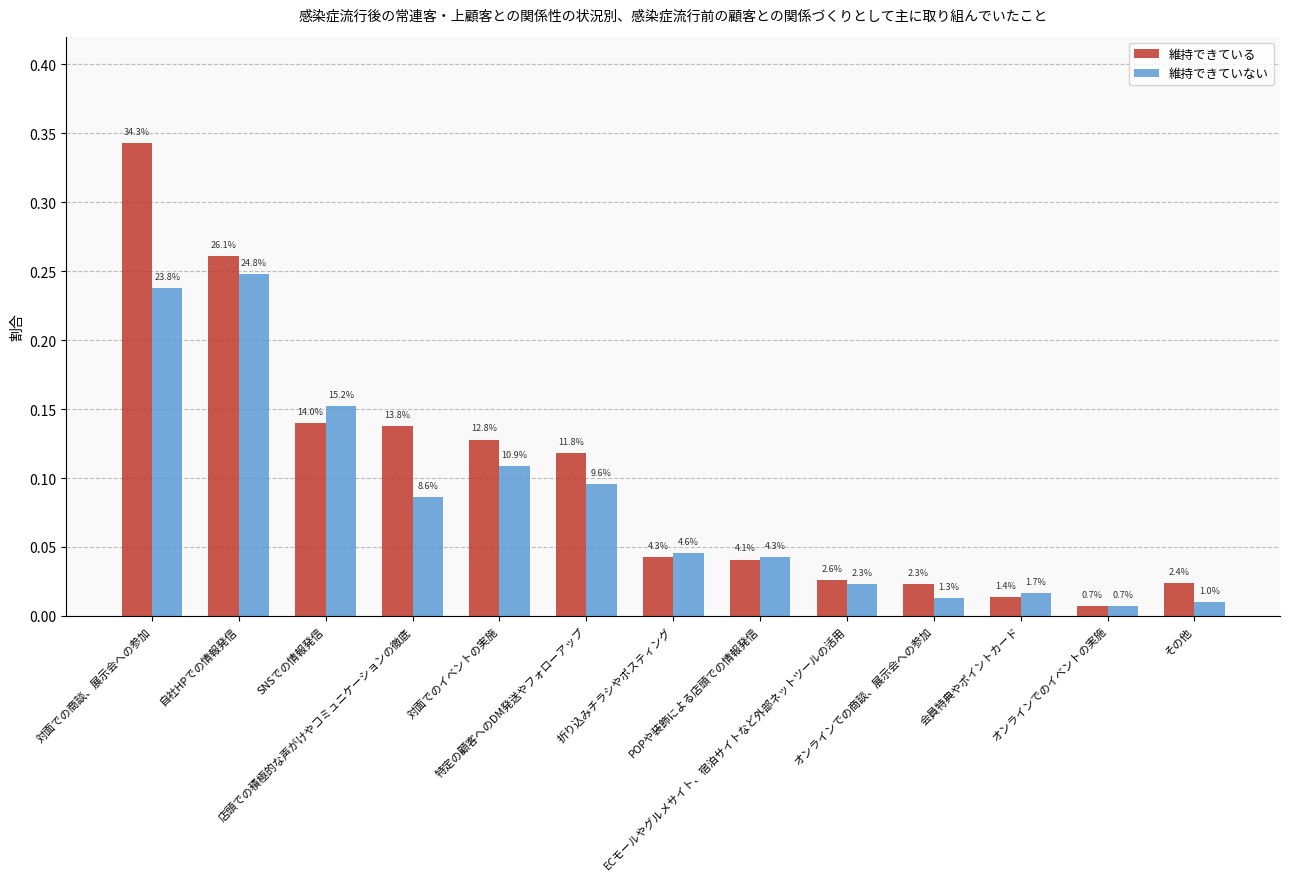

What is the difference between the second highest and minimum values in the 維持できている series?

0.3